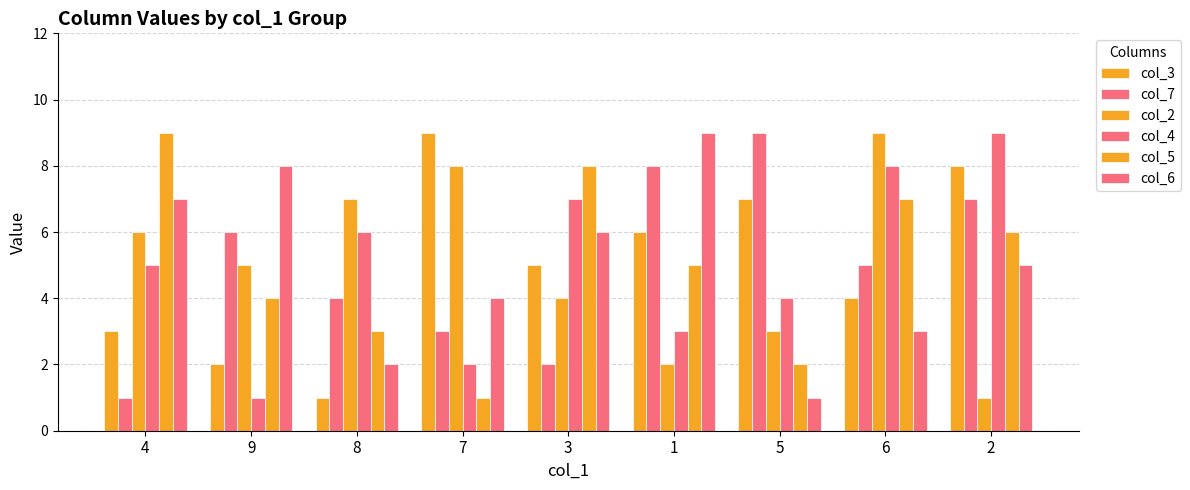

Is it true that col_5 equals 5 at 1?

True